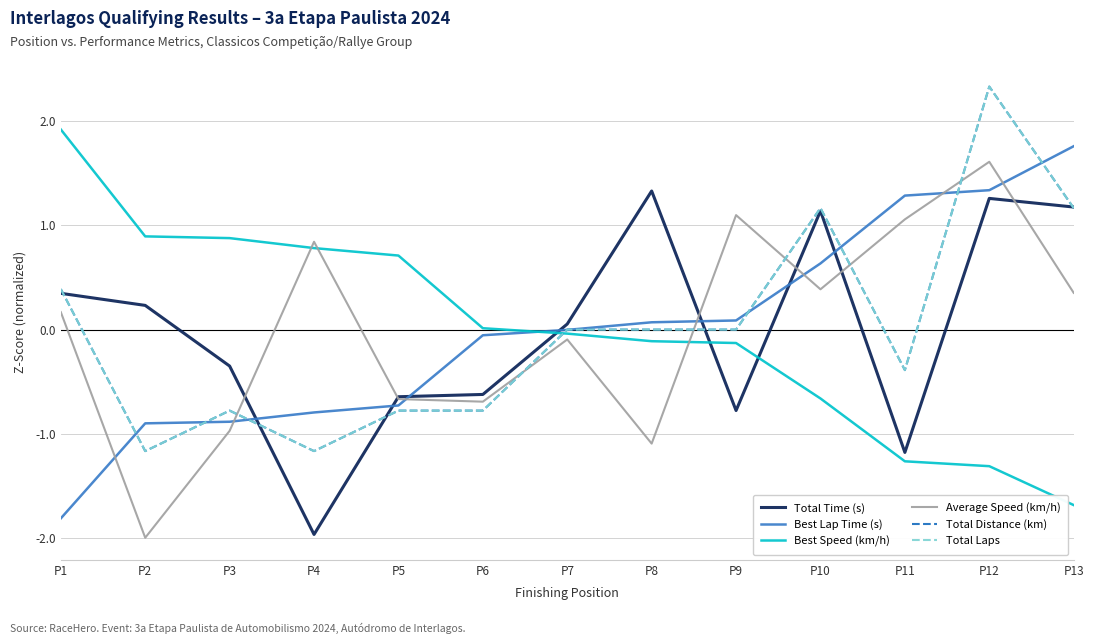

Is this an area chart (filled region under the line)?

No